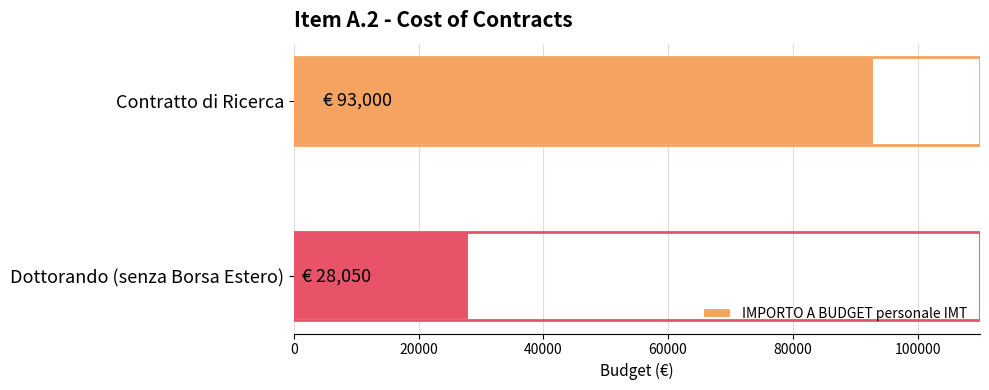

Count the number of data series in this chart.

1